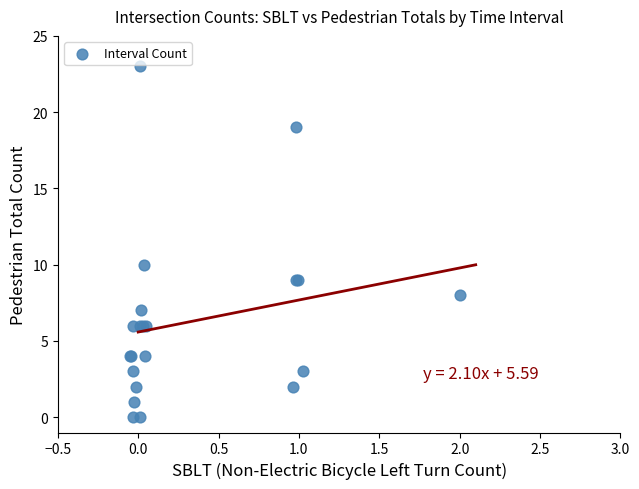

What Y value in the scatter plot is closest to 11?

10